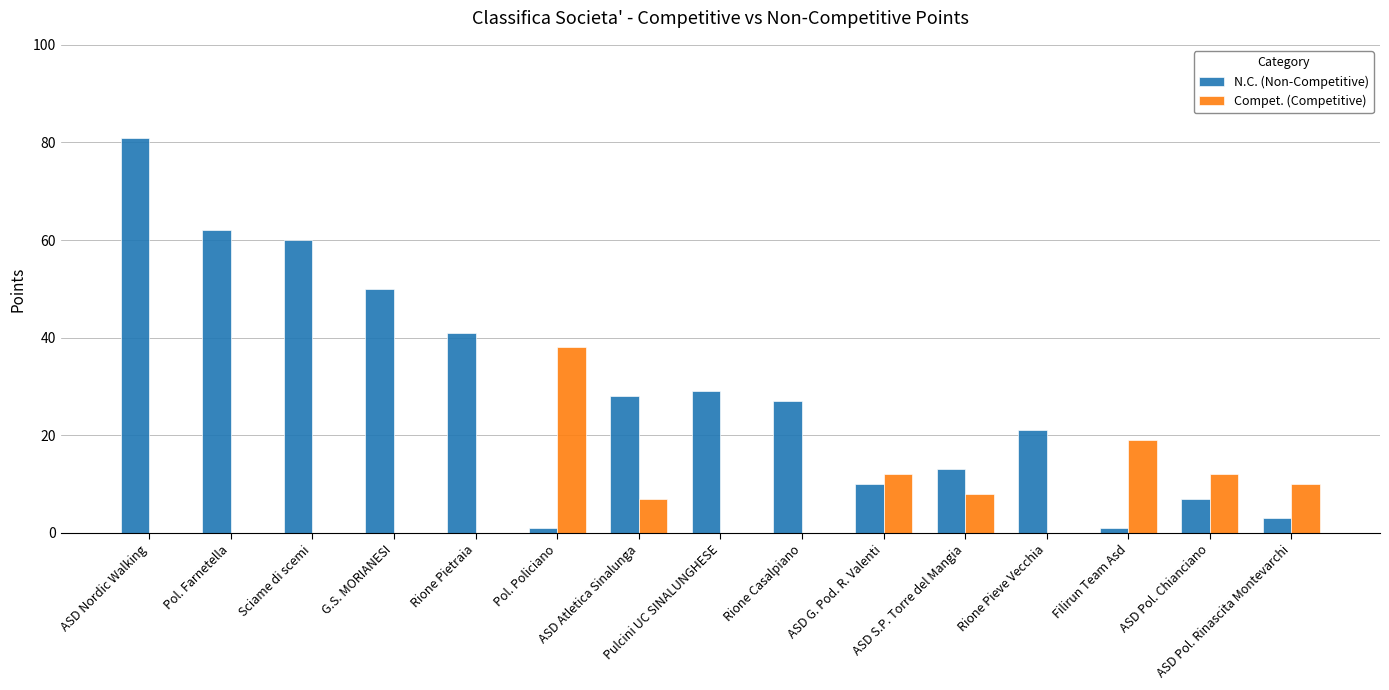

What is the spread (max minus min) of values at ASD Nordic Walking?

81